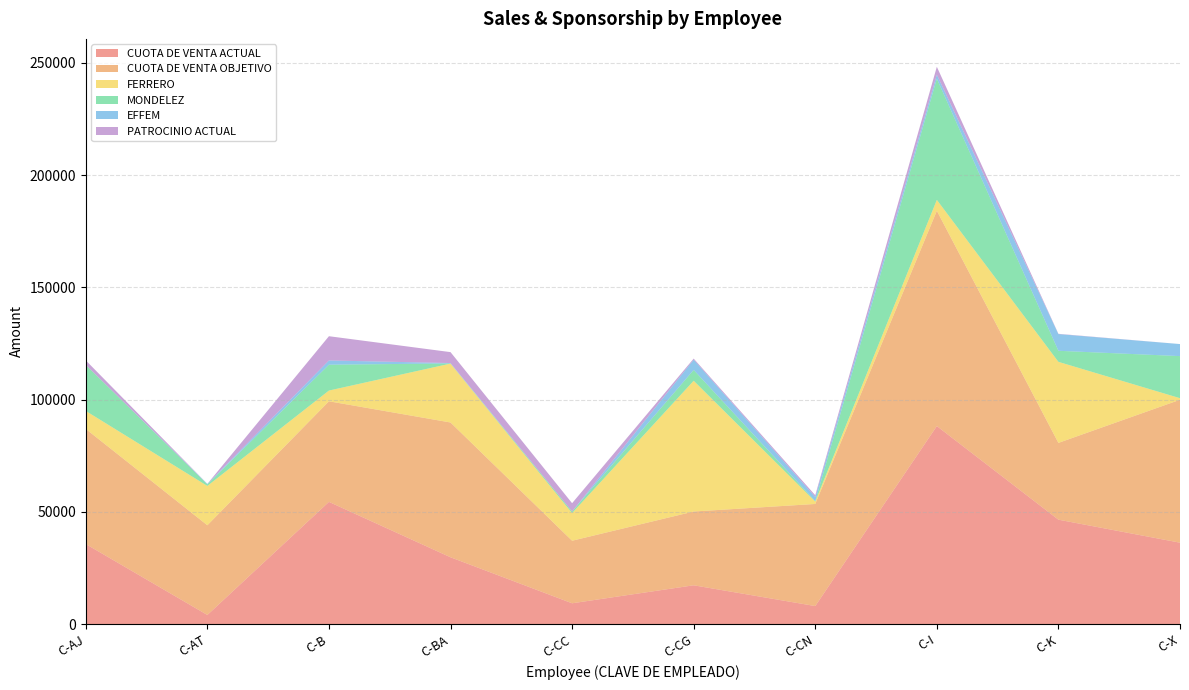

Reading left to right, list all the values displayed in this chart.

CUOTA DE VENTA ACTUAL: 35628.1	4033.8	54413.9	29736.6	9241.9	17255.0	8004.9	88180.2	46483.0	36232.7
CUOTA DE VENTA OBJETIVO: 51271.1	39963.1	44800.1	60036.5	27858.3	32864.9	45473.7	95889.2	34200.6	63660.4
FERRERO: 8021.9	17521.7	4782.9	26241.3	12323.0	58238.0	1065.8	4859.9	36098.4	702.0
MONDELEZ: 20487.7	698.2	11513.8	65.0	700.0	4817.1	188.1	53976.0	4928.0	18743.8
EFFEM: 0.0	215.8	1890.9	173.3	0.0	4579.2	1869.0	1814.0	7442.0	5365.7
PATROCINIO ACTUAL: 2027.9	0.0	10801.8	4861.0	3699.5	474.1	768.0	3508.1	118.5	0.0